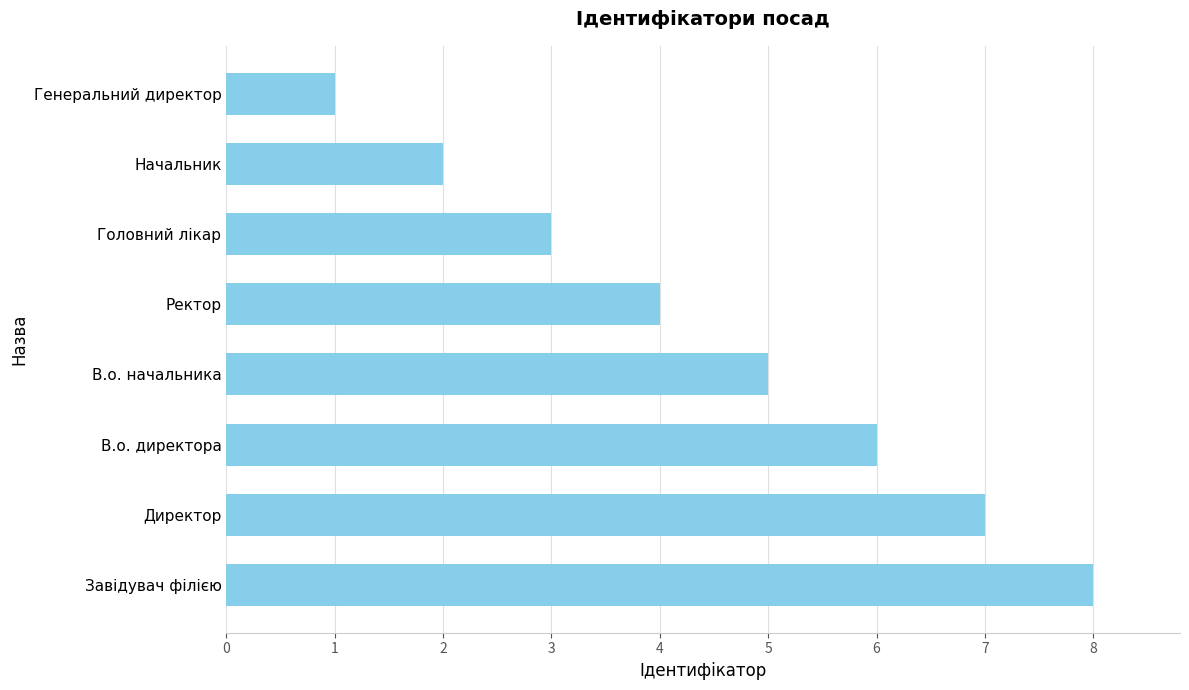

What is the ratio of the value at Завідувач філією to the value at В.о. начальника?

1.6